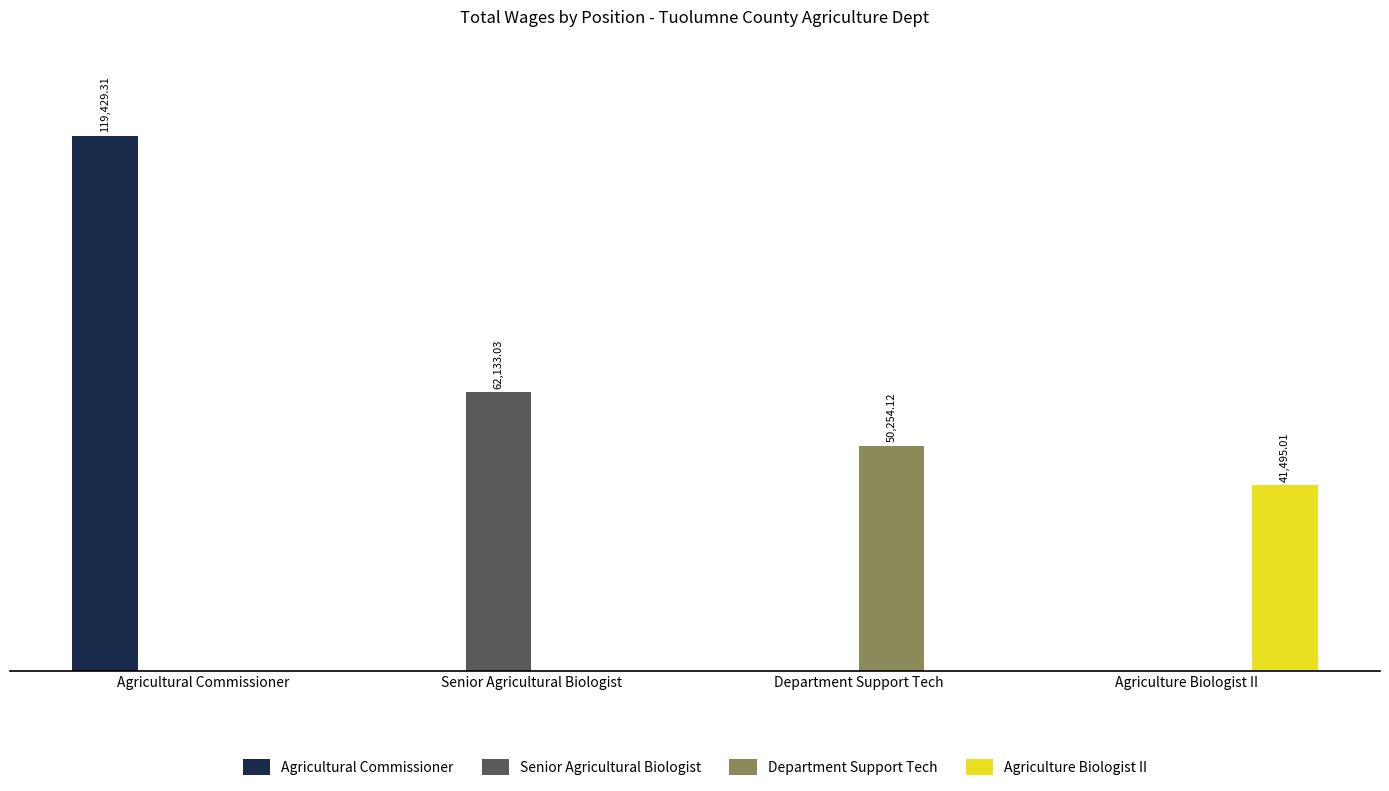

What are all the series names shown in the legend?

Agricultural Commissioner, Senior Agricultural Biologist, Department Support Tech, Agriculture Biologist II